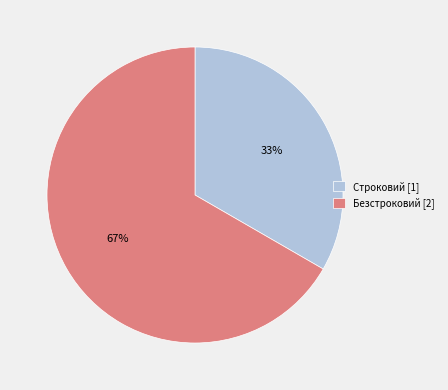

Which has a higher value, Строковий or Безстроковий?

Безстроковий